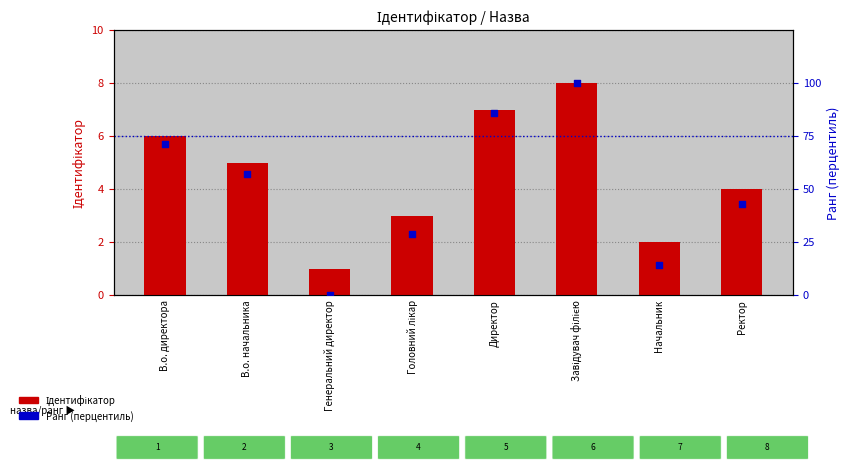

What is the total value across all series at Начальник?

16